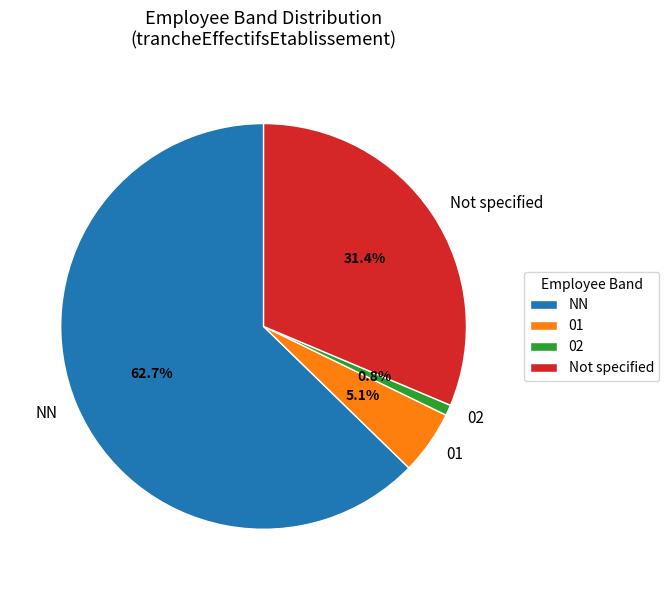

Combined, do 01 and Not specified account for over 50%?

No